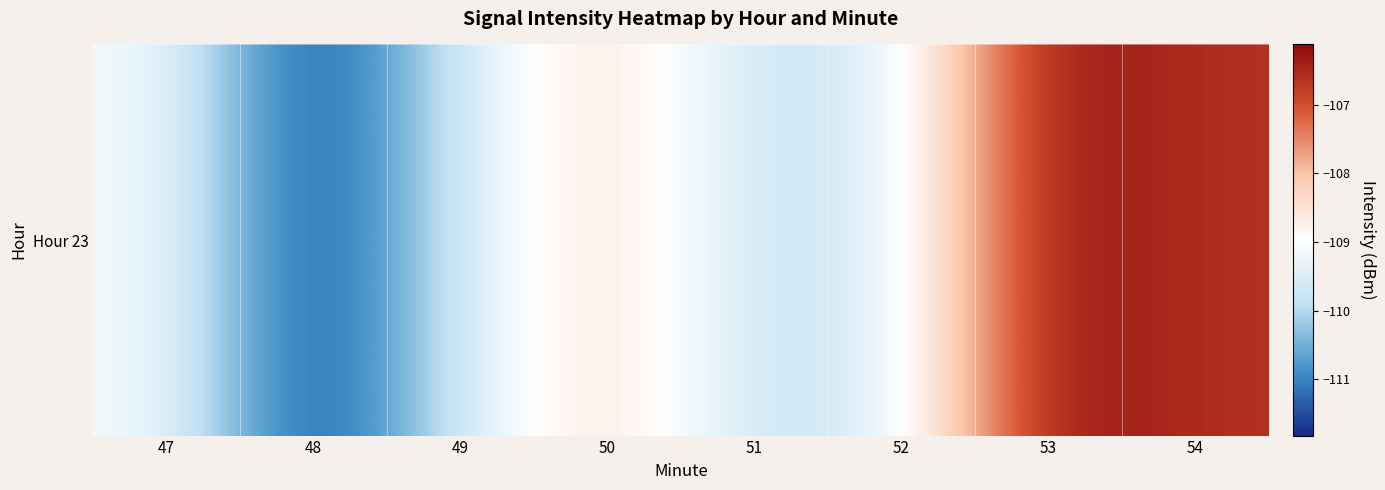

Rank the categories by value from highest to lowest.

53, 54, 50, 47, 52, 49, 51, 48